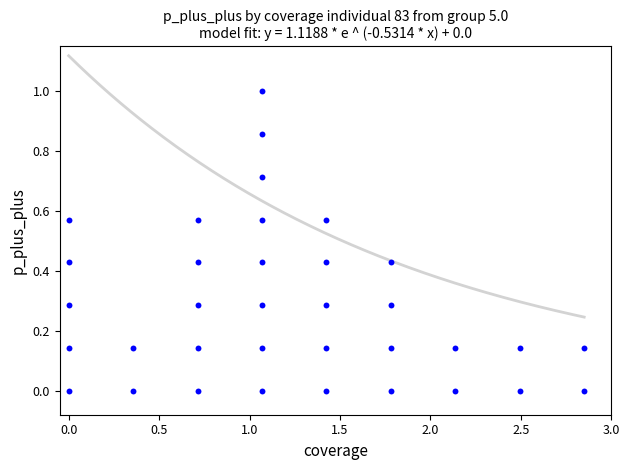

What is the range of Y values (max minus min)?

1.0